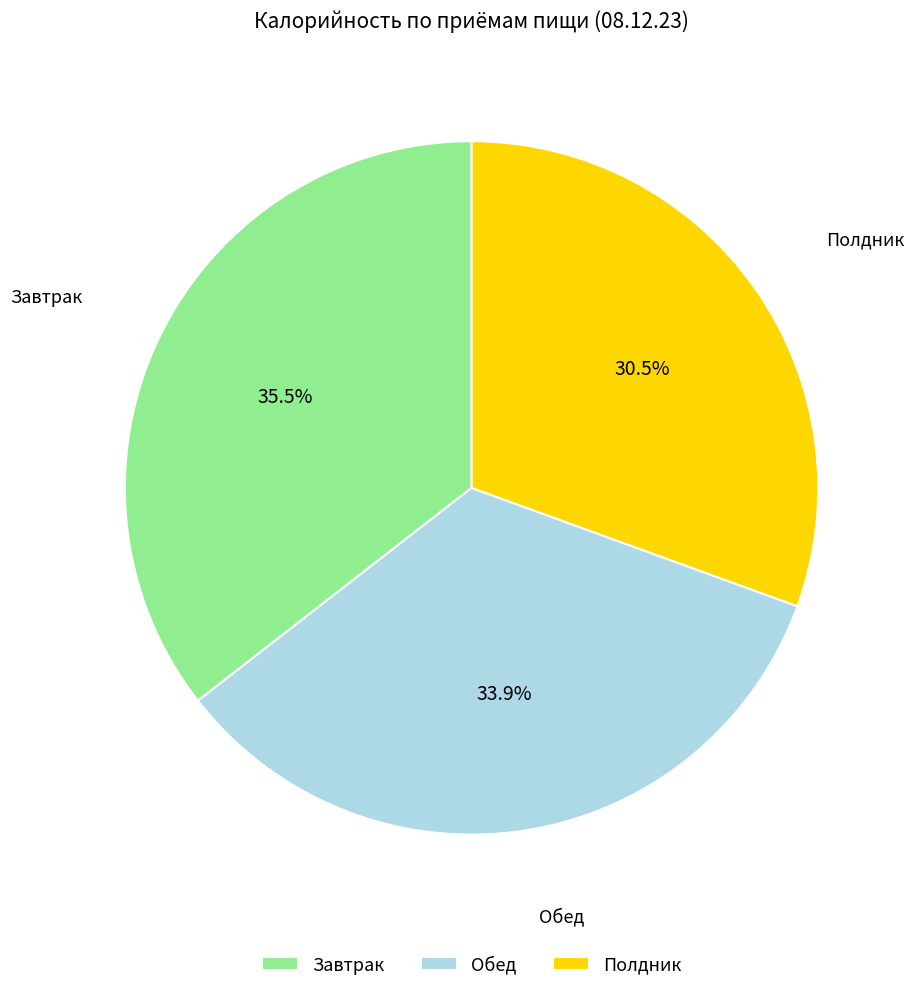

What percentage do Обед and Полдник together represent?

64.5%